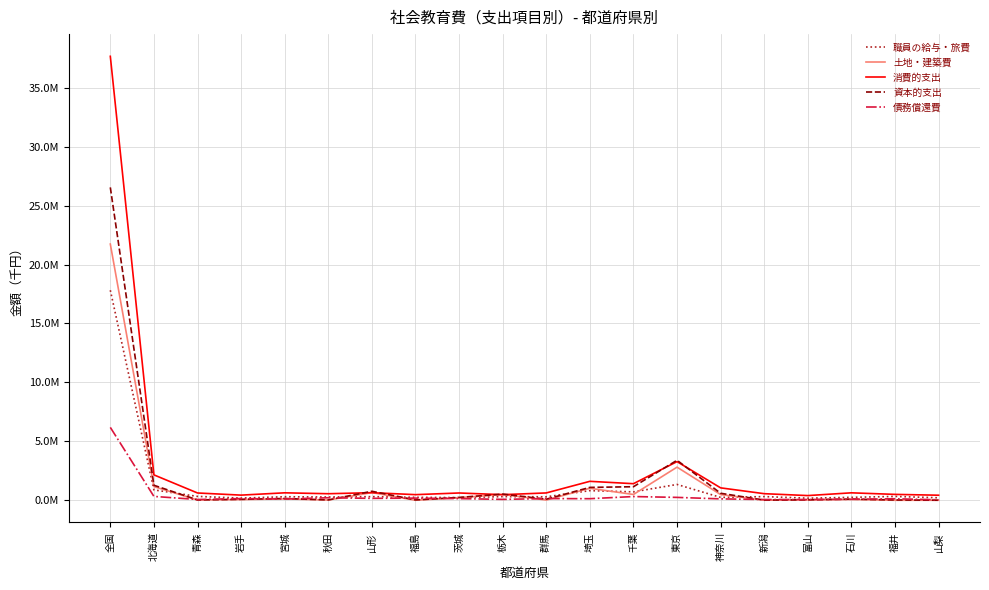

What is the difference between the 債務償還費 values at 北海道 and 千葉?

11646